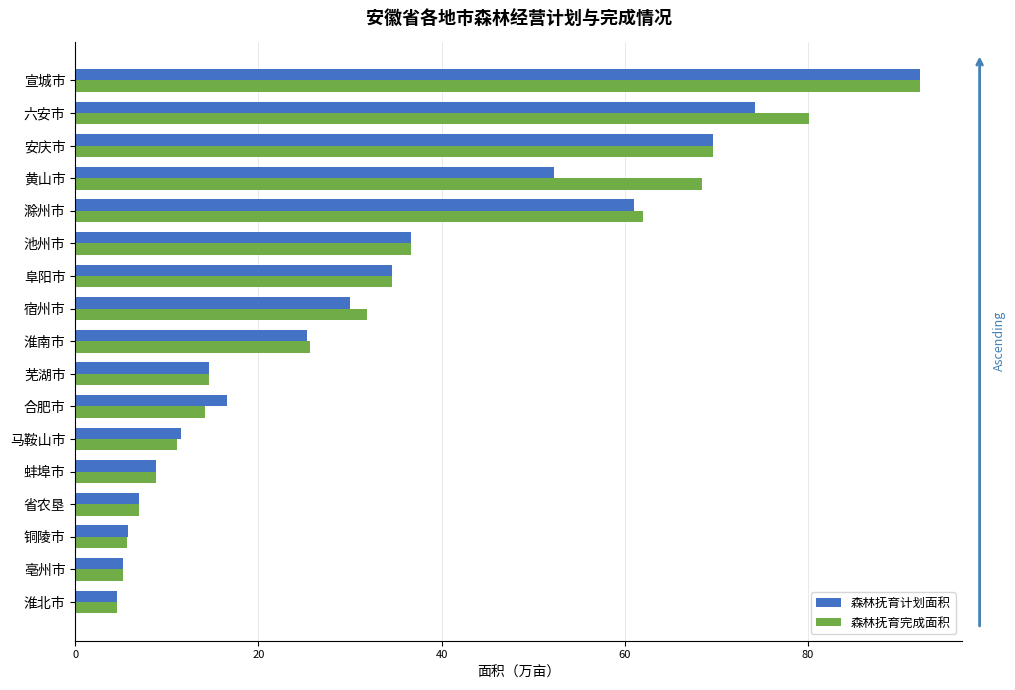

Is it true that 森林抚育计划面积 equals 52.3 at 黄山市?

True